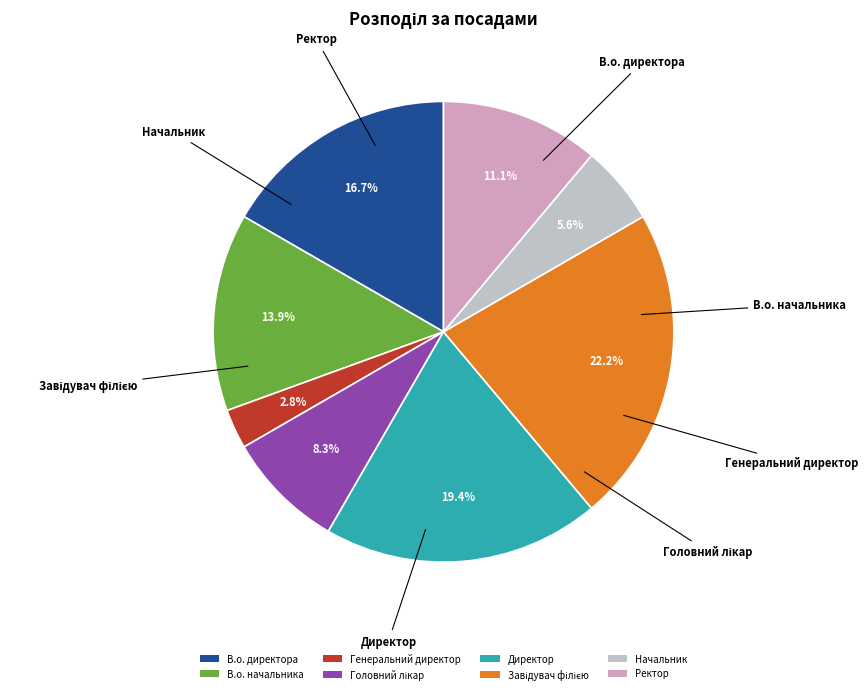

To the nearest percent, what is the difference between the Начальник and Генеральний директор slice percentages?

3%